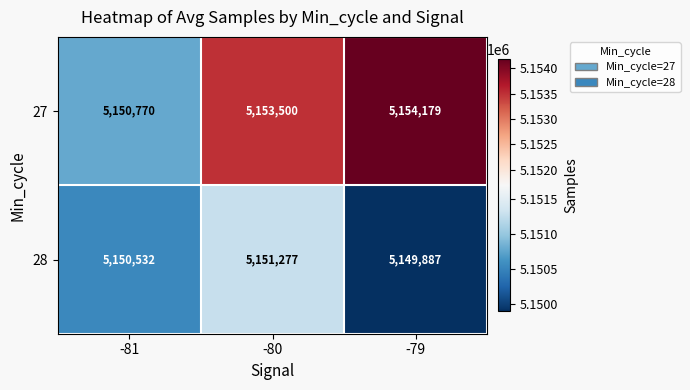

What is the smallest value displayed?

5149887